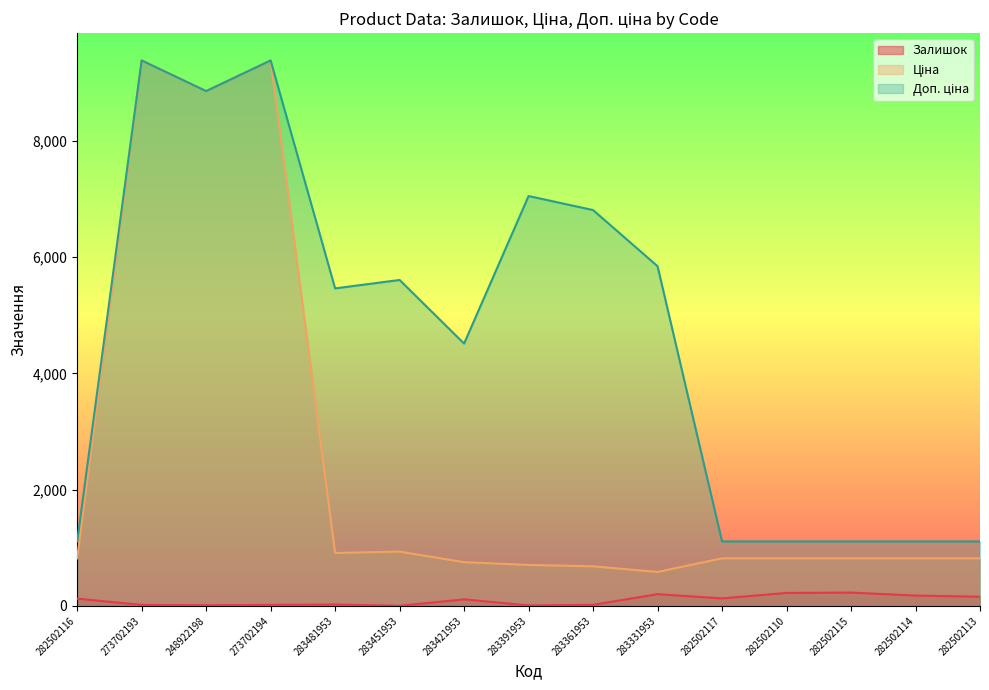

Where does the Доп. ціна series first go above 5462?

273702193